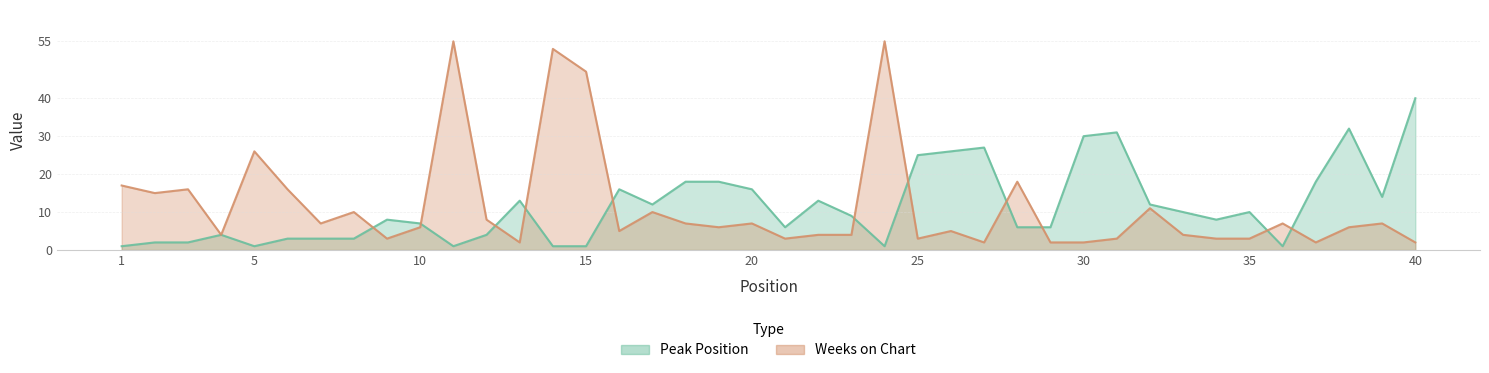

List the series in order of their overall mean, lowest first.

Peak Position, Weeks on Chart